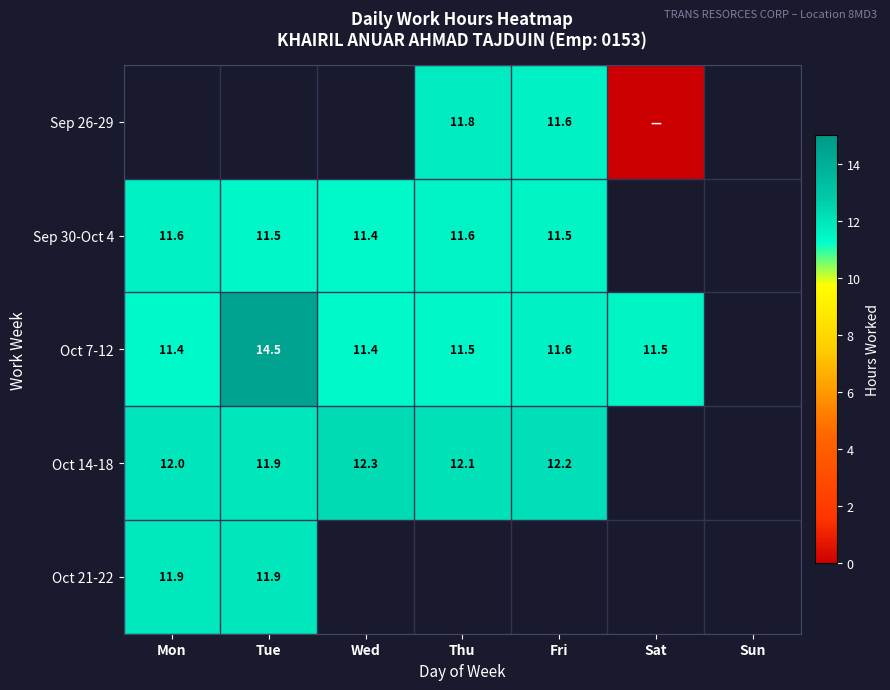

What is the sum of the Oct 21-22 values at Mon and Tue?

23.8